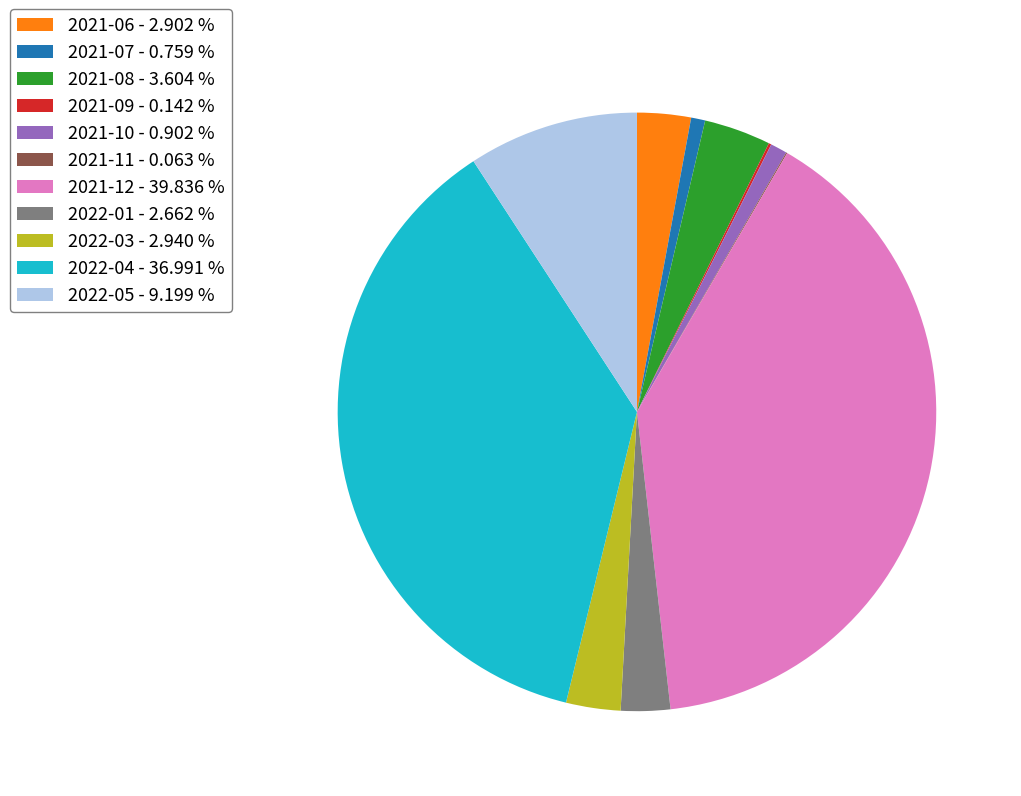

Which has a higher value, 2022-04 - 36.991 % or 2021-12 - 39.836 %?

2021-12 - 39.836 %